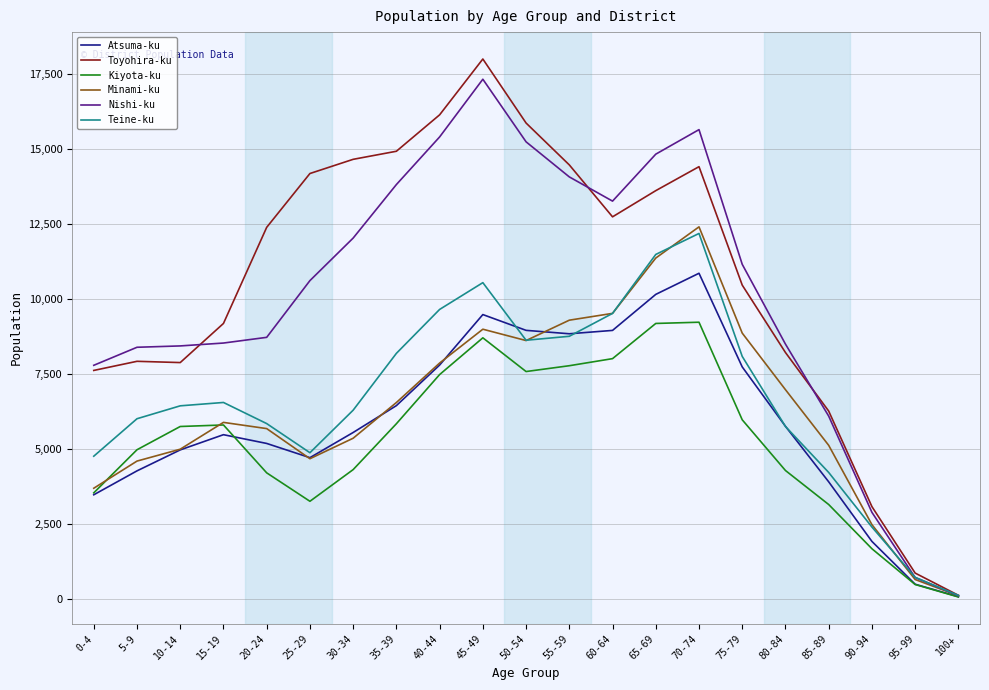

What is the approximate value of Teine-ku at 80-84, to the nearest 10?

5750